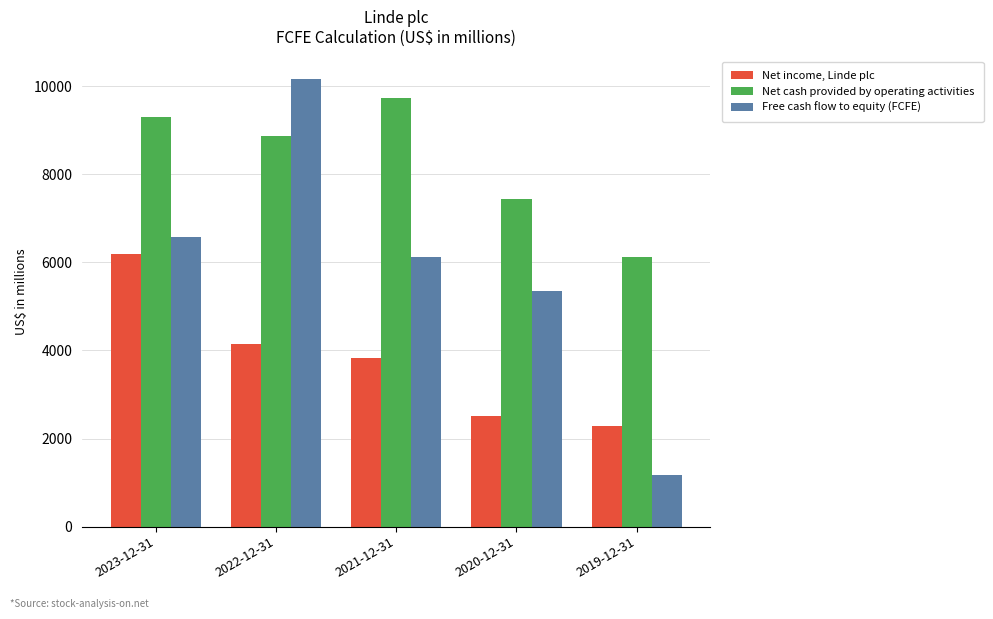

How many data points in Net cash provided by operating activities are less than 8864?

2